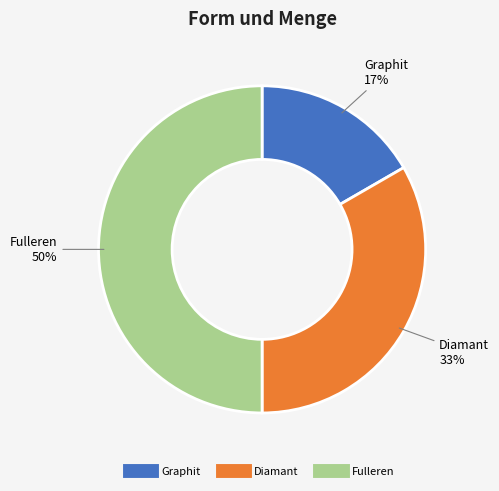

To the nearest percent, what is the difference between the largest and smallest slice percentages?

33%